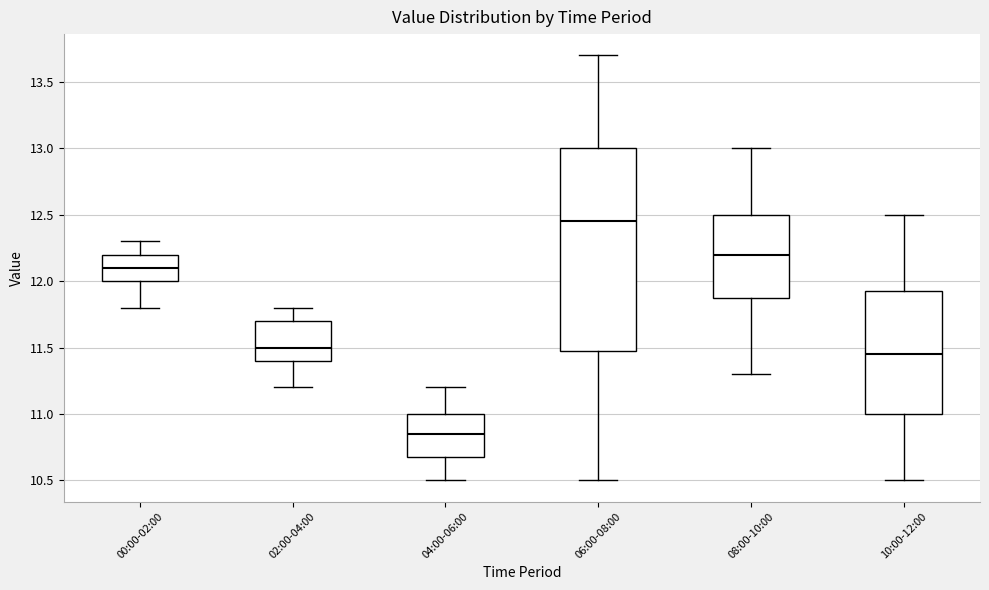

Reading left to right, transcribe this box plot: for each box, give where its median line is, the range the box spans, and where its two whiskers end, as read against the y-axis. The values are not printed on the chart, so give them approximately, as read against the axis.

00:00-02:00: median 12.10, box 12.00 to 12.20, whiskers 11.80 to 12.30
02:00-04:00: median 11.50, box 11.40 to 11.70, whiskers 11.20 to 11.80
04:00-06:00: median 10.85, box 10.70 to 11.00, whiskers 10.50 to 11.20
06:00-08:00: median 12.45, box 11.50 to 13.00, whiskers 10.50 to 13.70
08:00-10:00: median 12.20, box 11.90 to 12.50, whiskers 11.30 to 13.00
10:00-12:00: median 11.45, box 11.00 to 11.95, whiskers 10.50 to 12.50